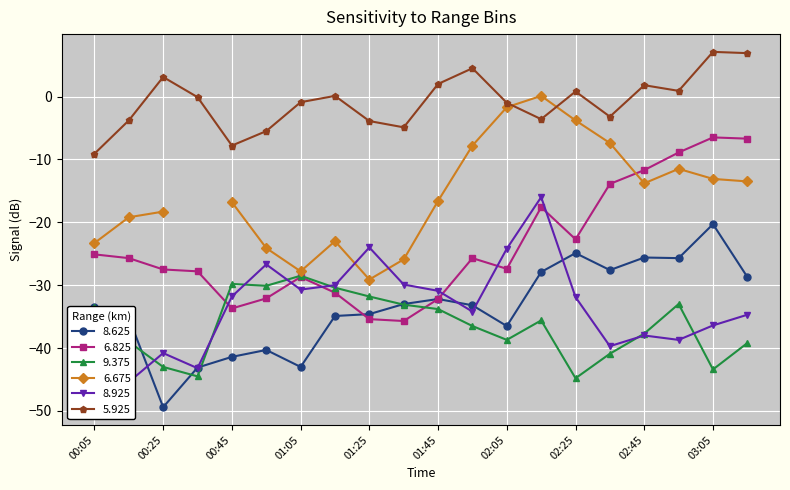

How many data points in 8.925 are above -31?

8